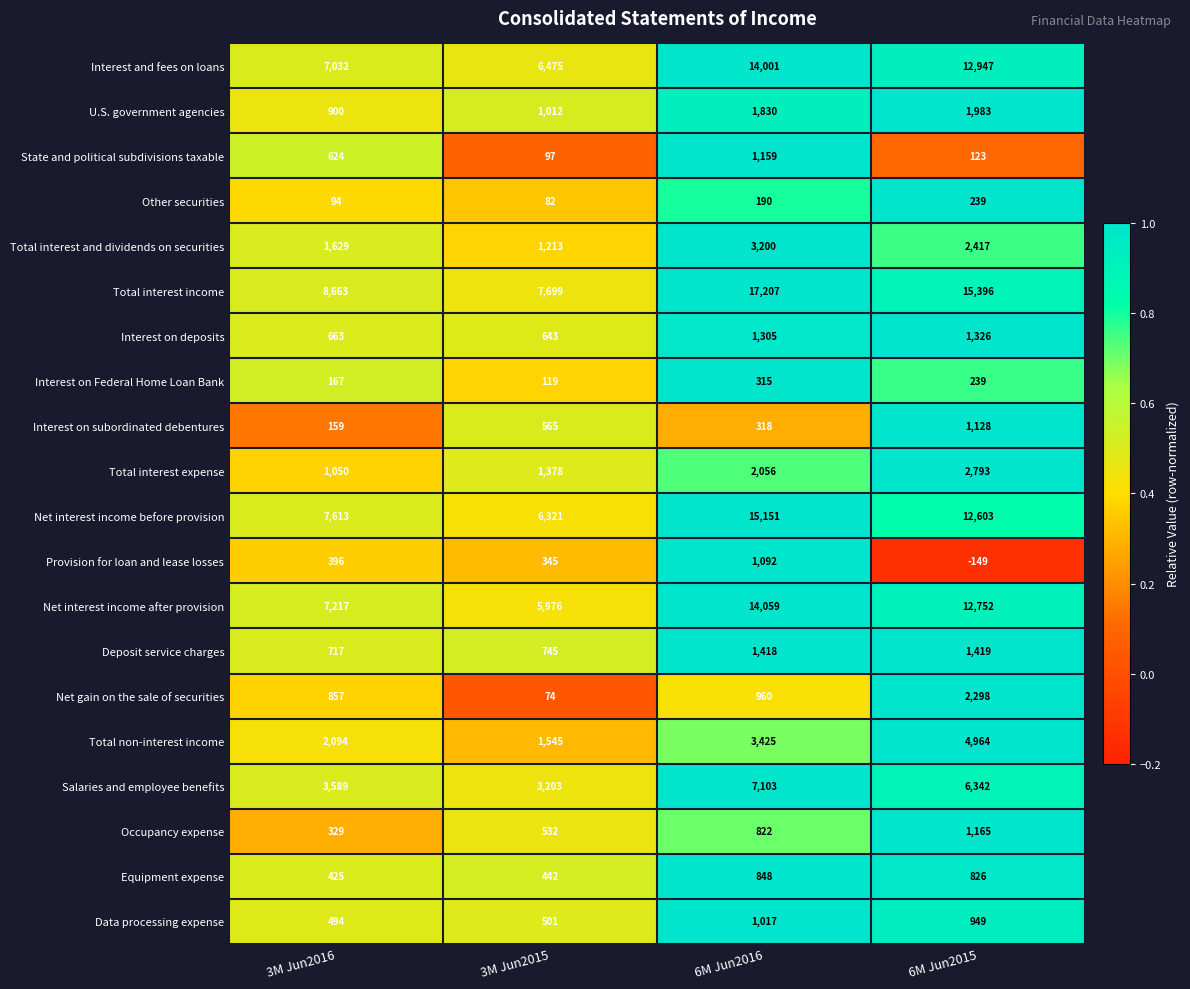

What is the smallest value displayed?

-149